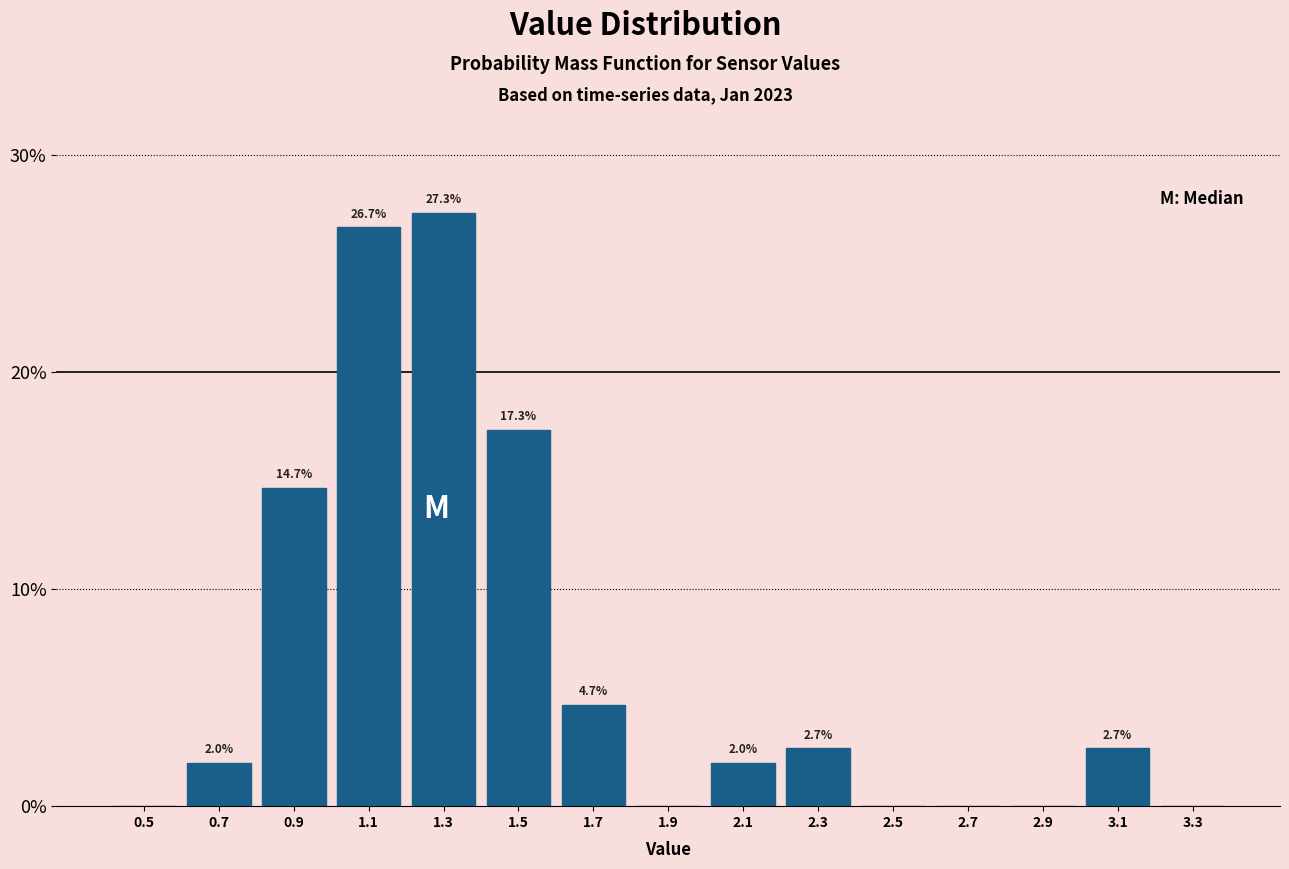

Reading left to right, extract all data points from this chart.

0.5=0.0	0.7=2.0	0.9=14.7	1.1=26.7	1.3=27.3	1.5=17.3	1.7=4.7	1.9=0.0	2.1=2.0	2.3=2.7	2.5=0.0	2.7=0.0	2.9=0.0	3.1=2.7	3.3=0.0